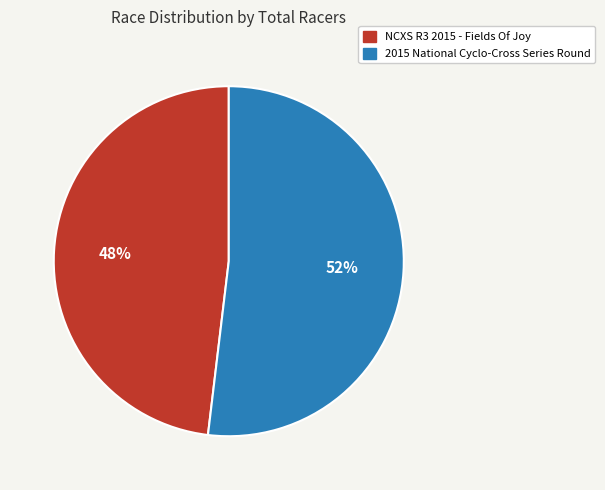

Combined, do 2015 National Cyclo-Cross Series Round and NCXS R3 2015 - Fields Of Joy account for over 50%?

Yes